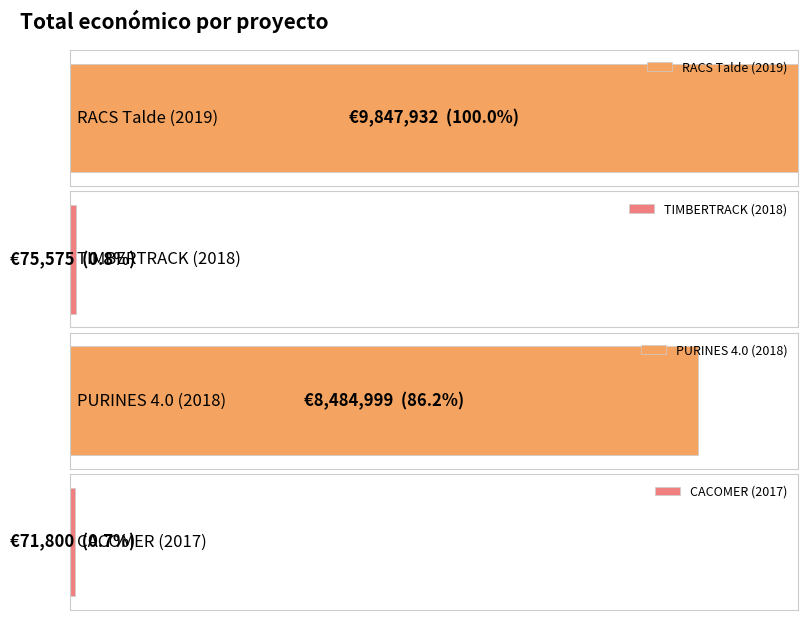

Rank the categories by value from highest to lowest.

2019, 2018, 2018, 2017